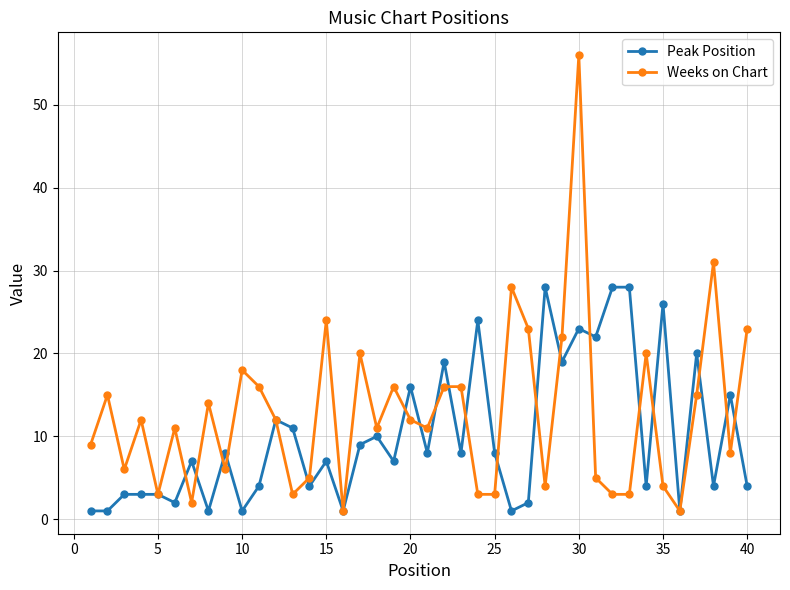

Which series has the largest total across all categories?

Weeks on Chart